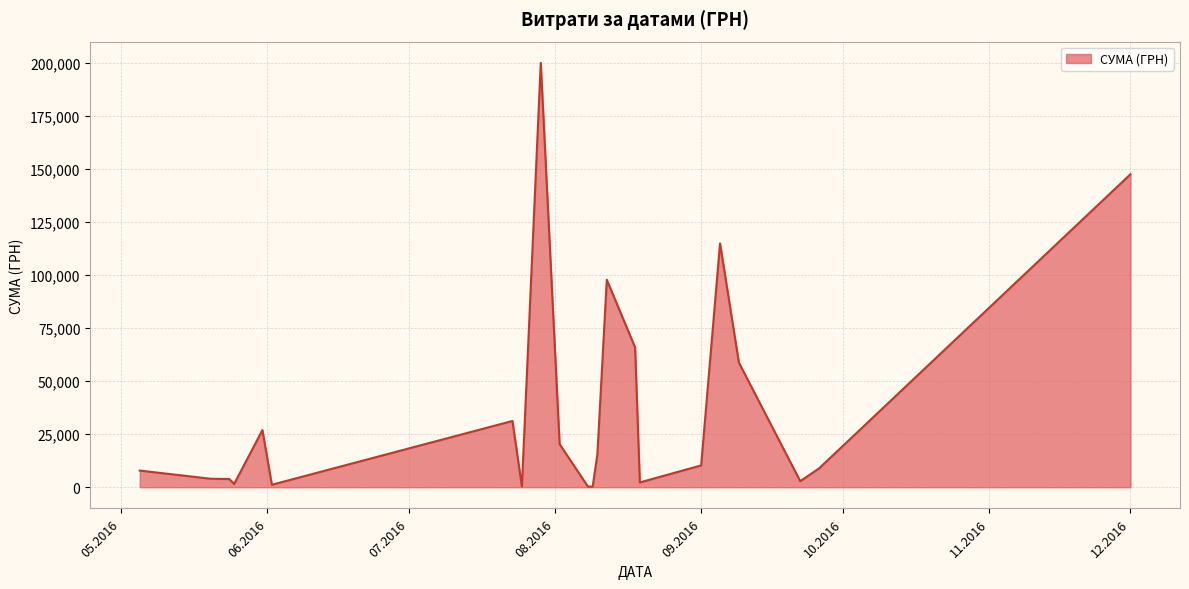

What is the greatest value displayed?

199990.0